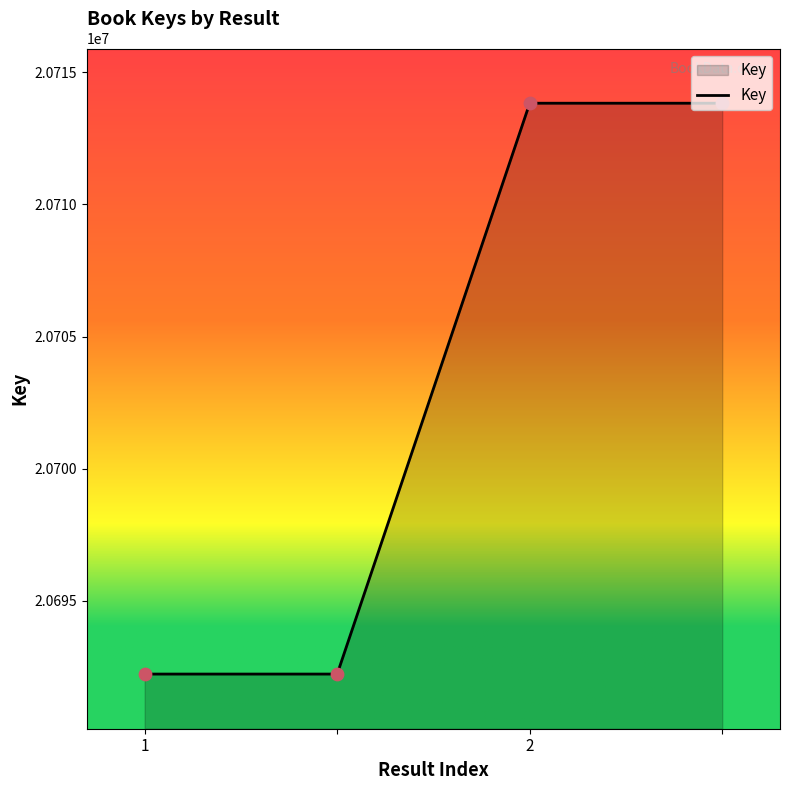

What is the difference between the second highest and second lowest values?

21612